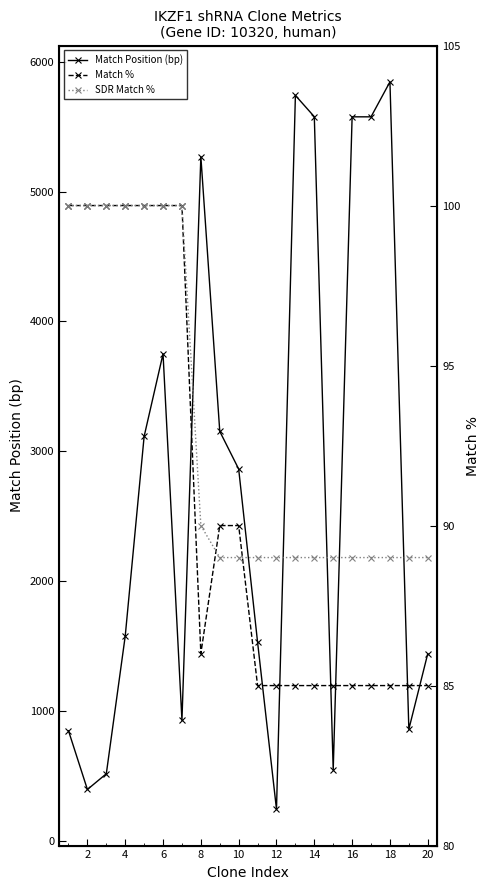

Is this an area chart (filled region under the line)?

No